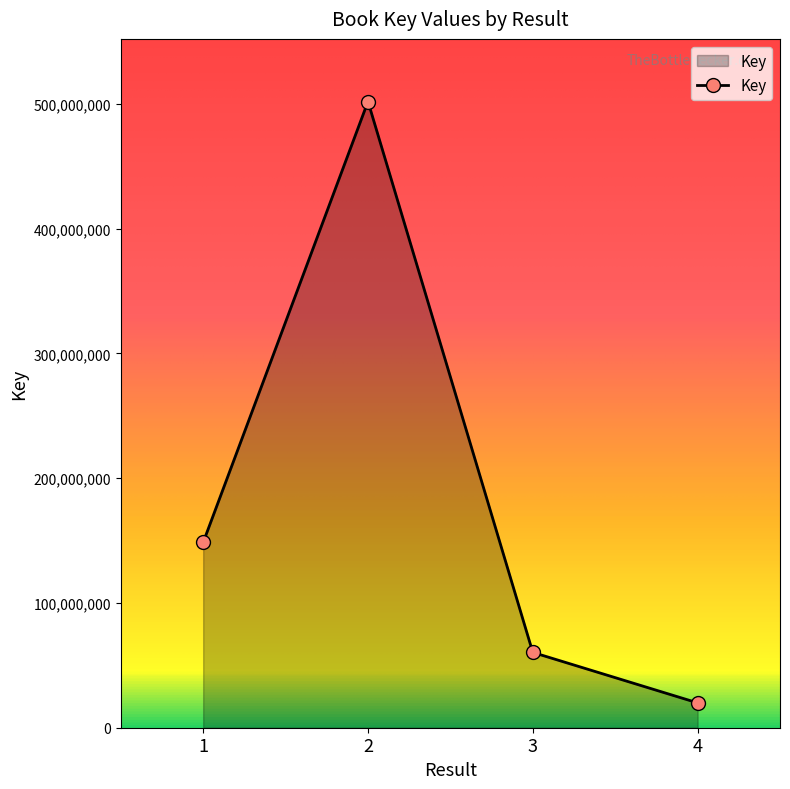

True or false: the data shows 502006354 at 2.

True